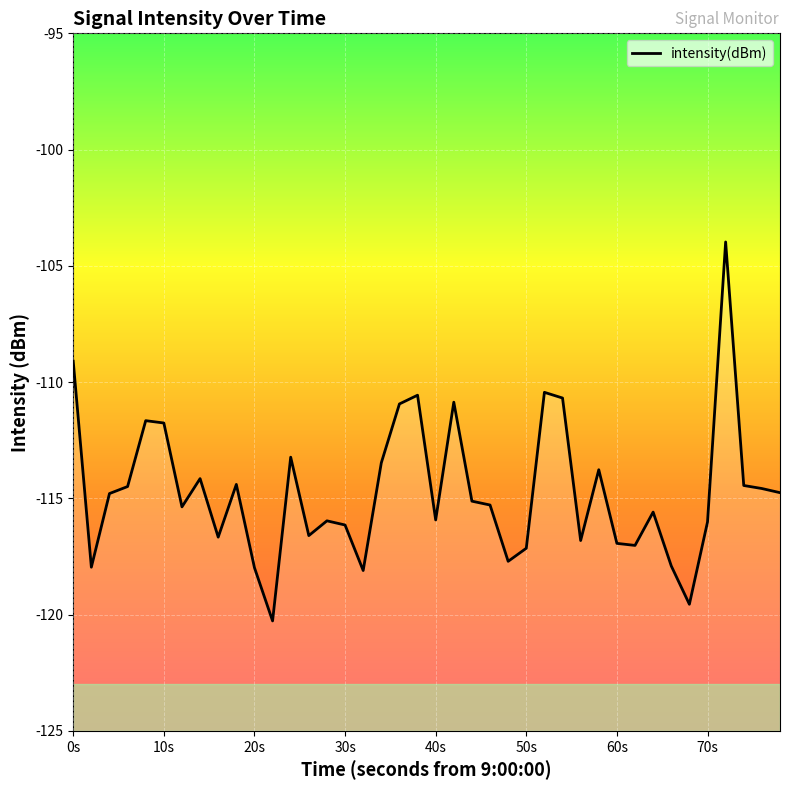

How many series are shown in this chart?

1